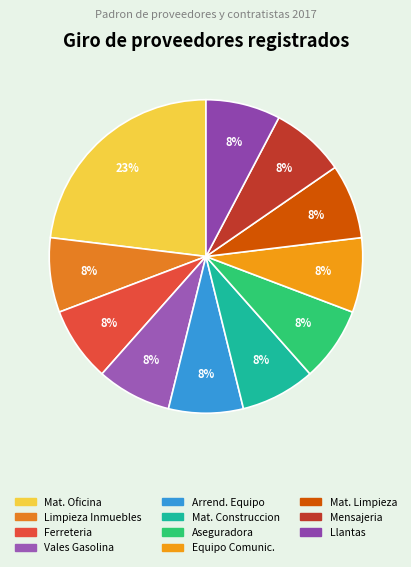

To the nearest percent, what is the average slice percentage?

9%